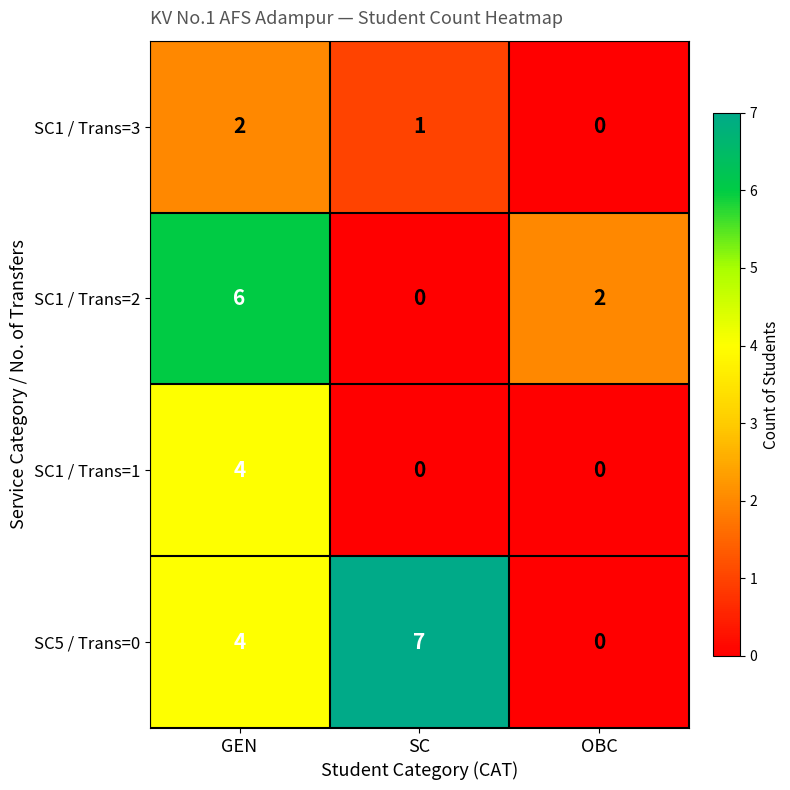

Count the SC1 / Trans=2 values in the range 0 to 6.

3